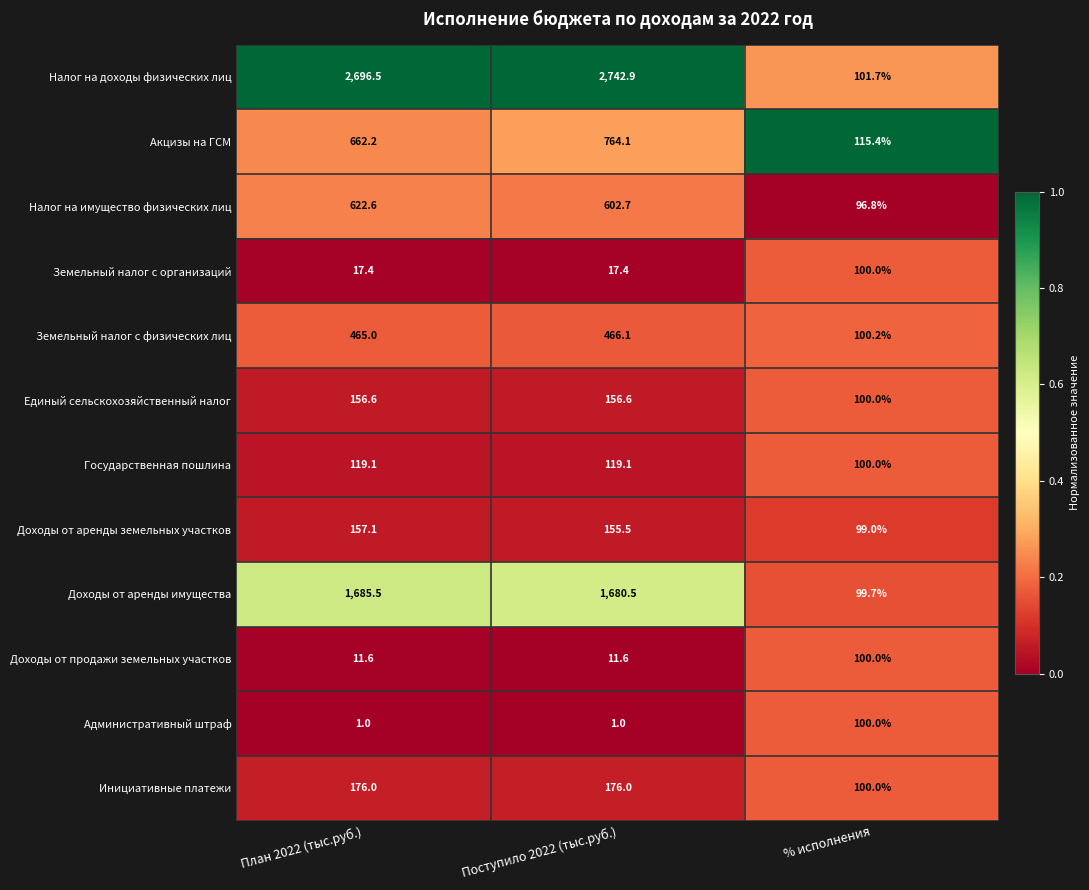

Rank the series at План 2022 (тыс.руб.) from highest to lowest value.

Налог на доходы физических лиц, Доходы от аренды имущества, Акцизы на ГСМ, Налог на имущество физических лиц, Земельный налог с физических лиц, Инициативные платежи, Доходы от аренды земельных участков, Единый сельскохозяйственный налог, Государственная пошлина, Земельный налог с организаций, Доходы от продажи земельных участков, Административный штраф